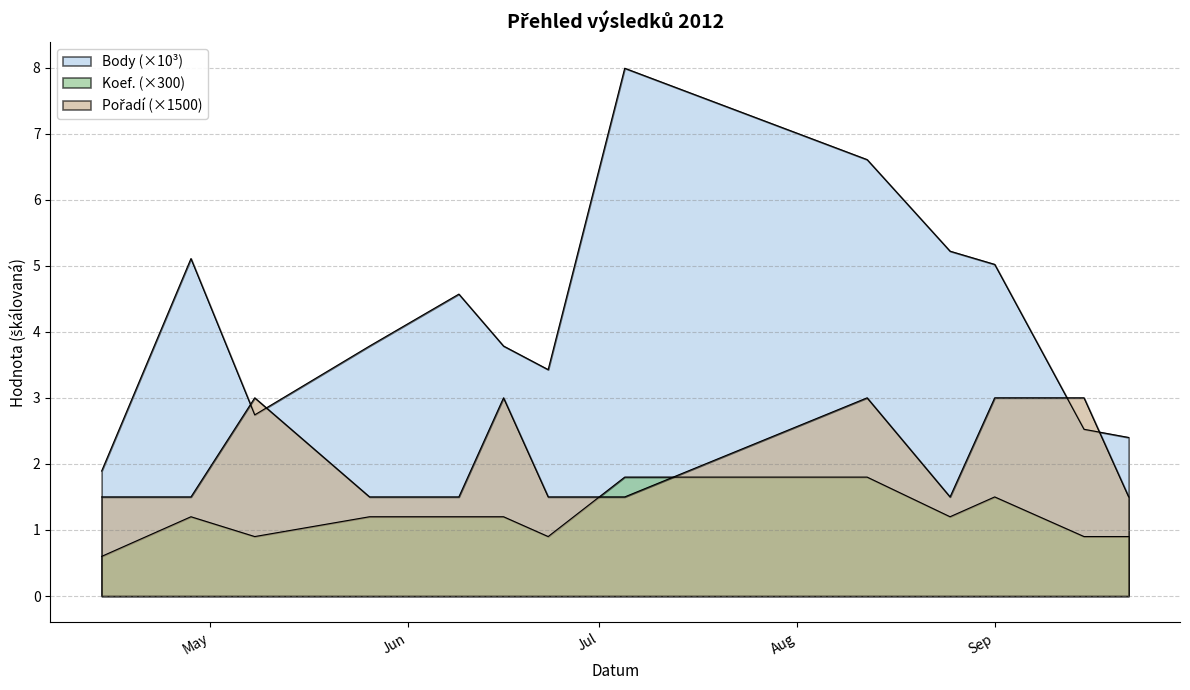

True or false: Koef. has a value of 1.2 at 2012-04-28.

True